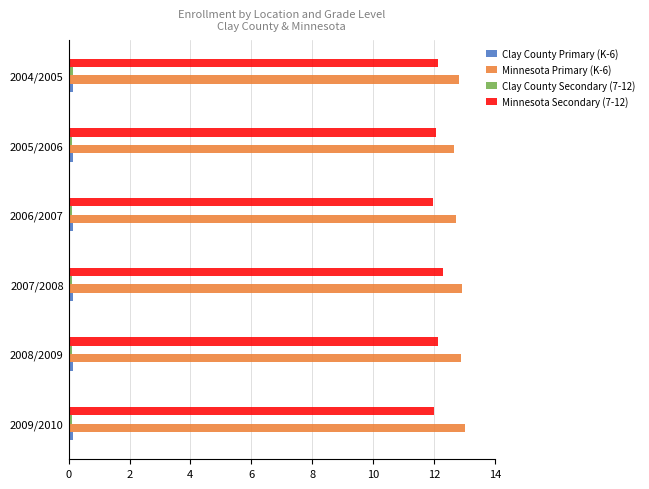

What is the maximum value shown in the chart?

13.0